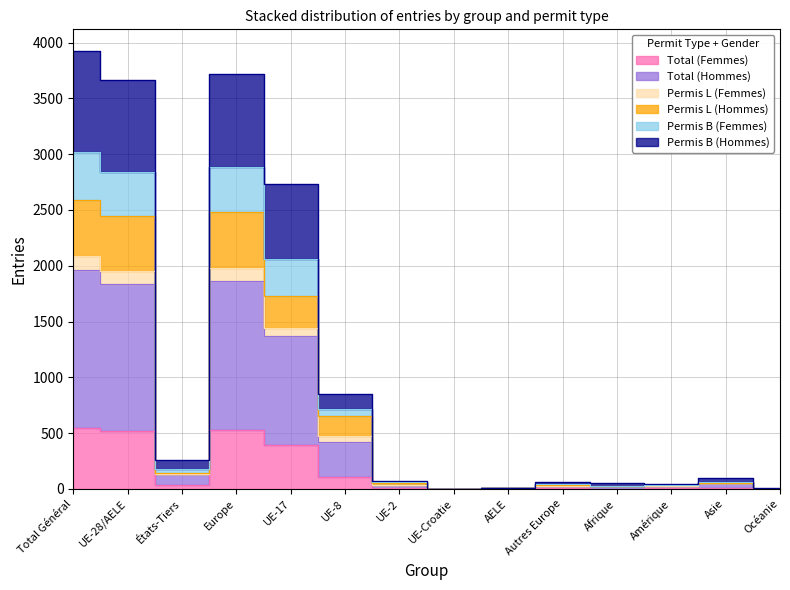

Where does the Permis L (Hommes) series first go above 64?

Total Général